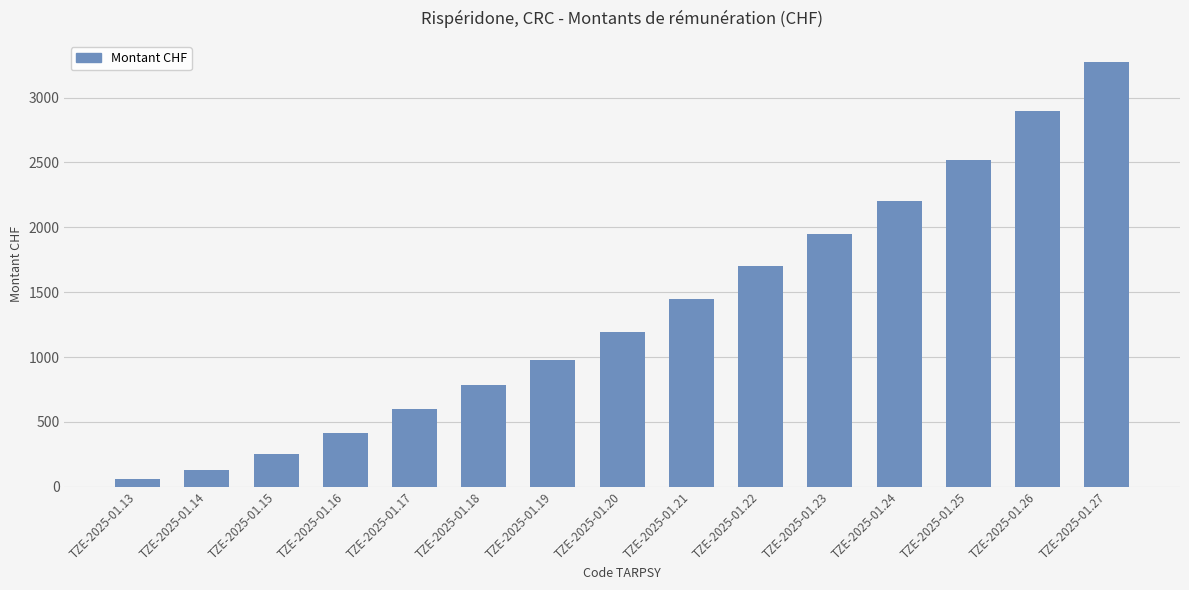

Is it true that the value at TZE-2025-01.15 is 251.9?

True